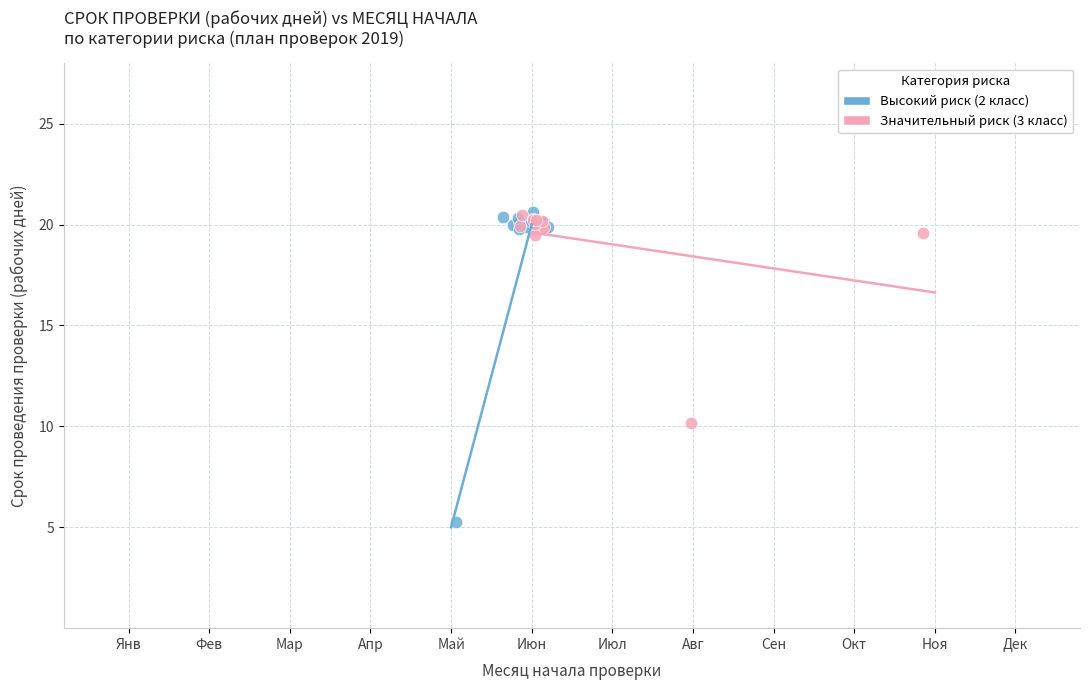

Which series reaches the minimum Y coordinate?

Высокий риск (2 класс)